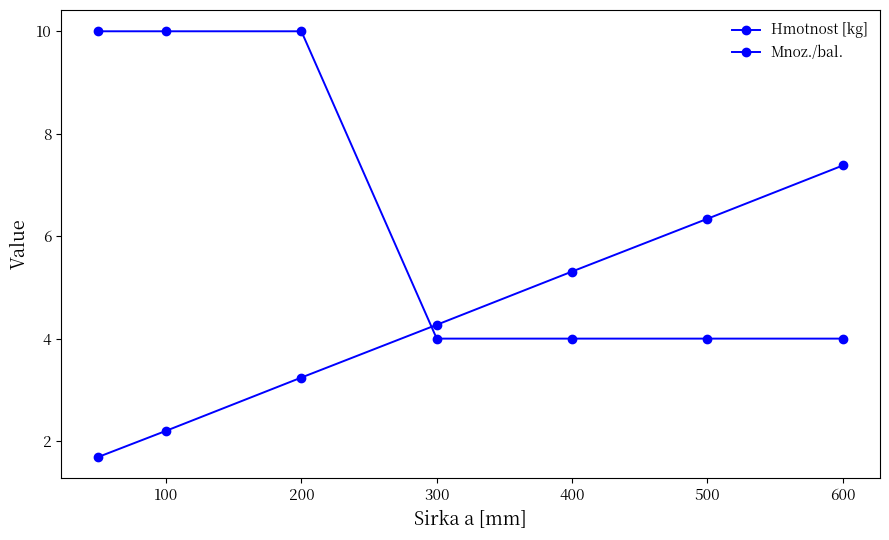

Reading left to right, list all the values displayed in this chart.

Hmotnost [kg]: 1.7	2.2	3.2	4.3	5.3	6.3	7.4
Mnoz./bal.: 10.0	10.0	10.0	4.0	4.0	4.0	4.0